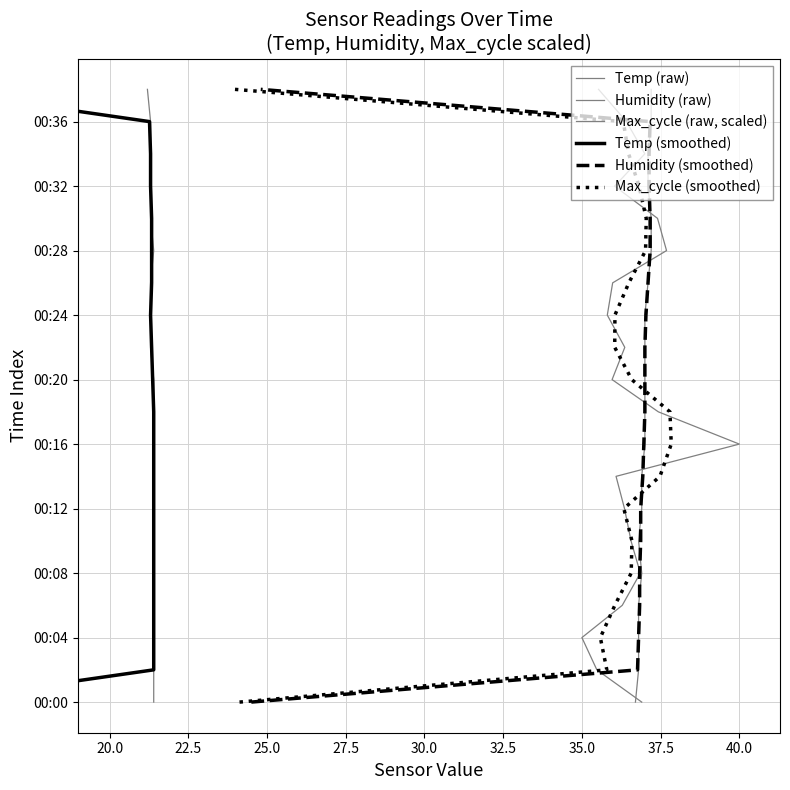

The value of Temp (smoothed) at 20.0 is 1. True or false?

False